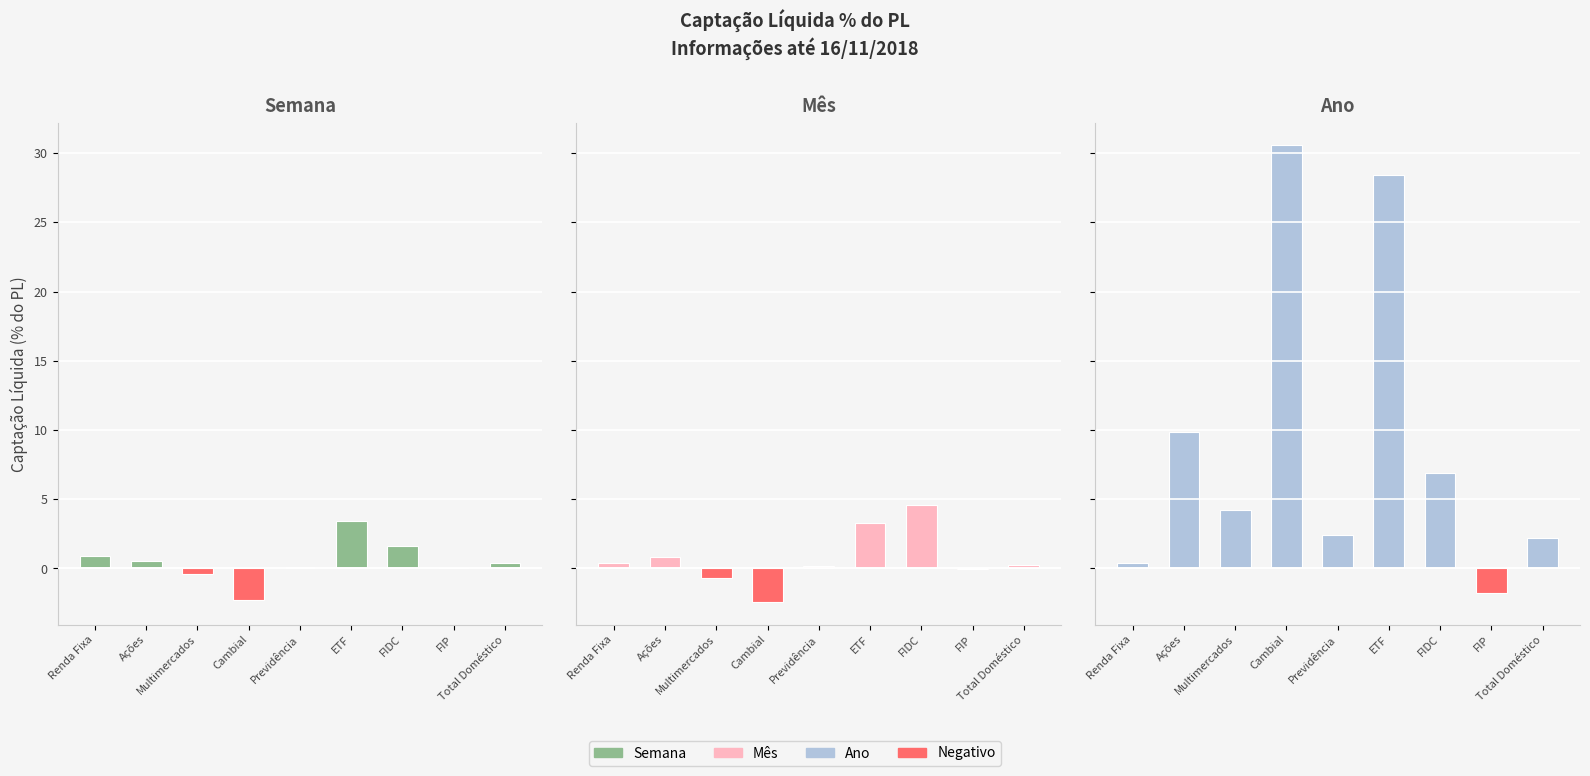

Reading right to left, list all the values displayed in this chart.

Semana (positive): 0.4	0.0	1.6	3.4	0.1	0.0	0.0	0.6	0.9
Semana (negative): 0.0	0.0	0.0	0.0	0.0	-2.3	-0.4	0.0	0.0
Mês (positive): 0.2	0.0	4.6	3.3	0.2	0.0	0.0	0.8	0.4
Mês (negative): 0.0	-0.0	0.0	0.0	0.0	-2.4	-0.7	0.0	0.0
Ano (positive): 2.2	0.0	6.9	28.4	2.4	30.6	4.2	9.9	0.4
Ano (negative): 0.0	-1.8	0.0	0.0	0.0	0.0	0.0	0.0	0.0